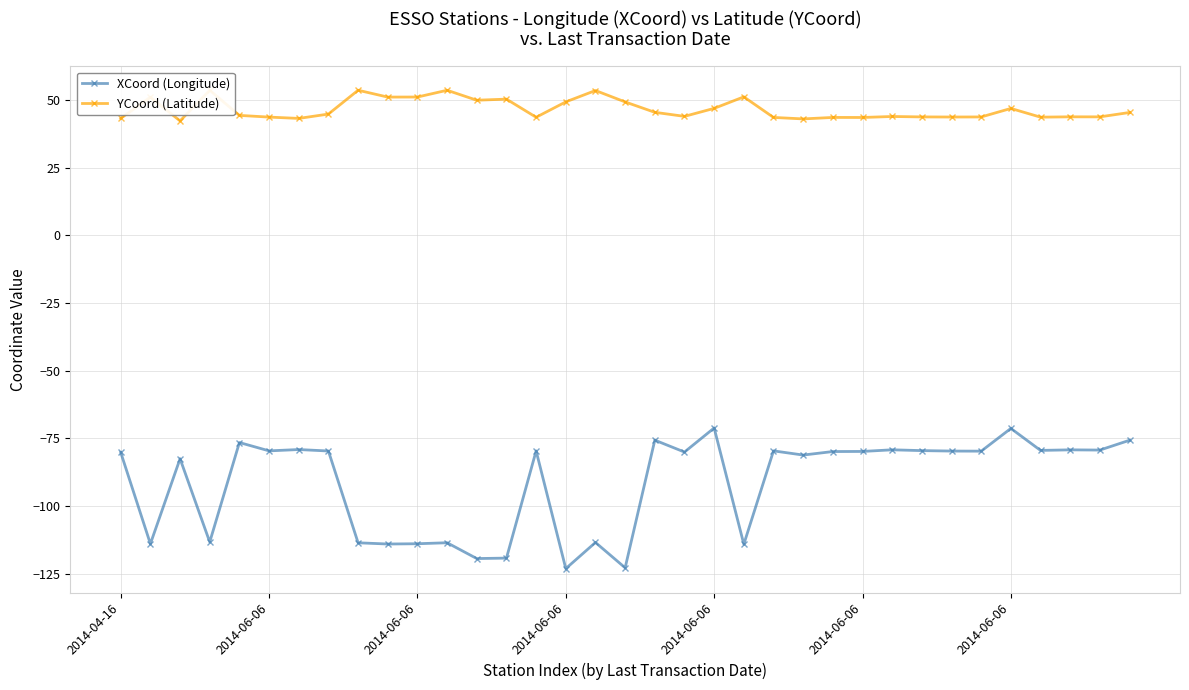

Rank the series by their maximum value, from lowest to highest.

XCoord (Longitude), YCoord (Latitude)